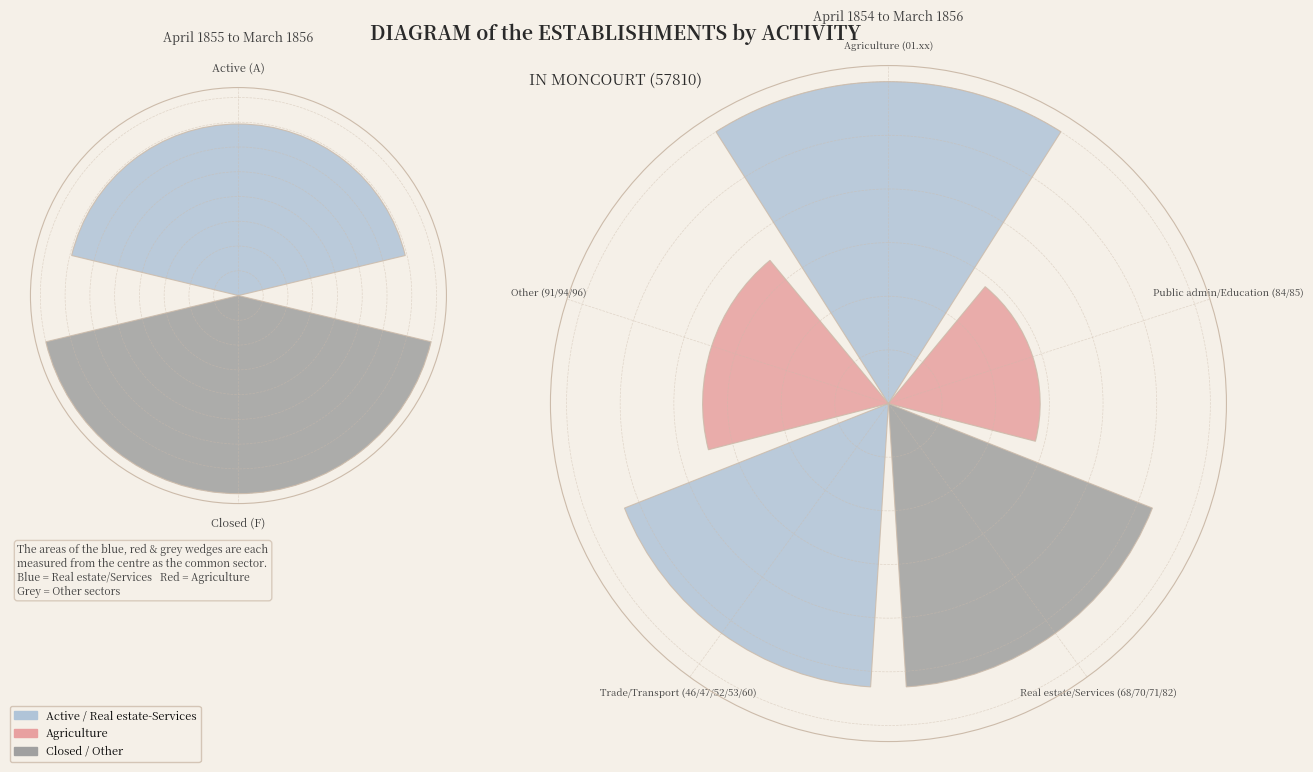

To the nearest percent, what is the average slice percentage?

20%